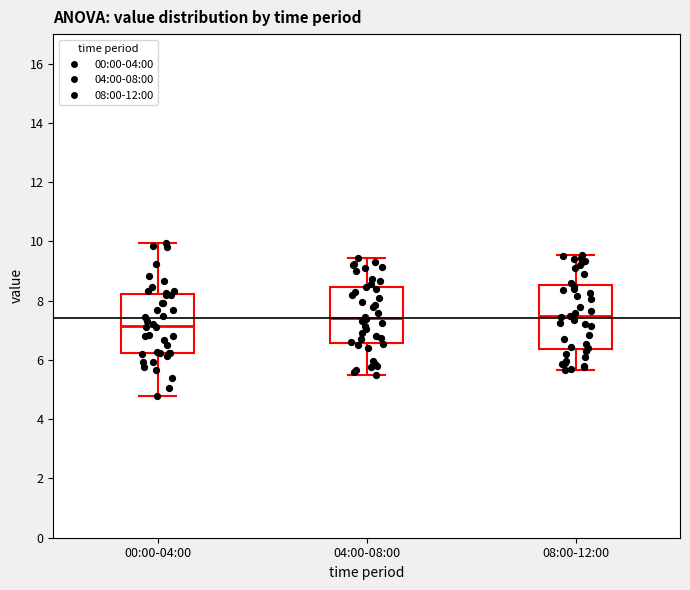

Reading left to right, read every box against the y-axis: the position of its median line, the range the box covers, and the ends of its whiskers. The values are not printed on the chart, so give them approximately, as read against the axis.

00:00-04:00: median 7.2, box 6.2 to 8.2, whiskers 4.8 to 10.0
04:00-08:00: median 7.4, box 6.6 to 8.4, whiskers 5.6 to 9.4
08:00-12:00: median 7.4, box 6.4 to 8.6, whiskers 5.6 to 9.6